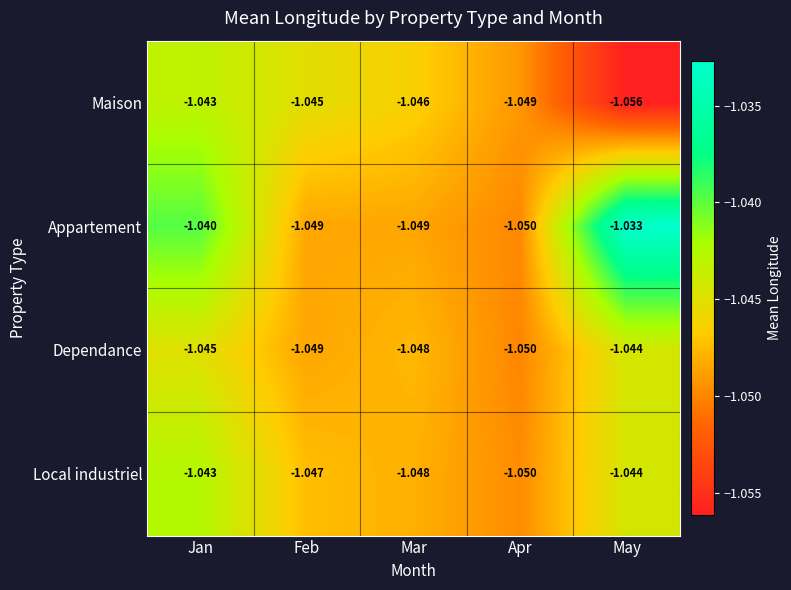

At which category is the sum across all series the highest?

Jan